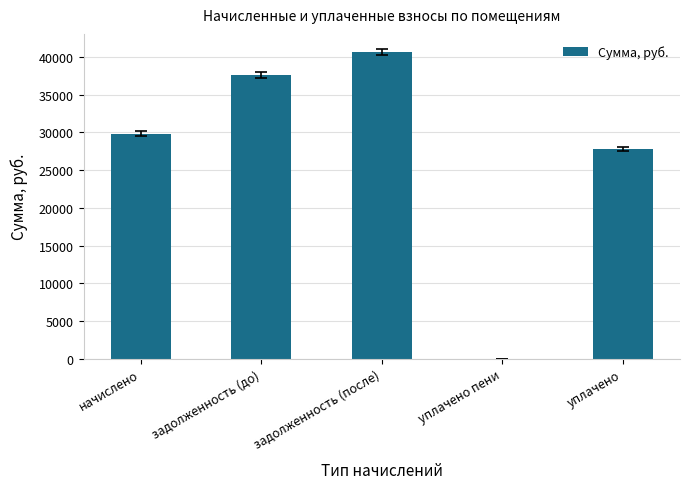

Where does the data first go above 29841?

начислено